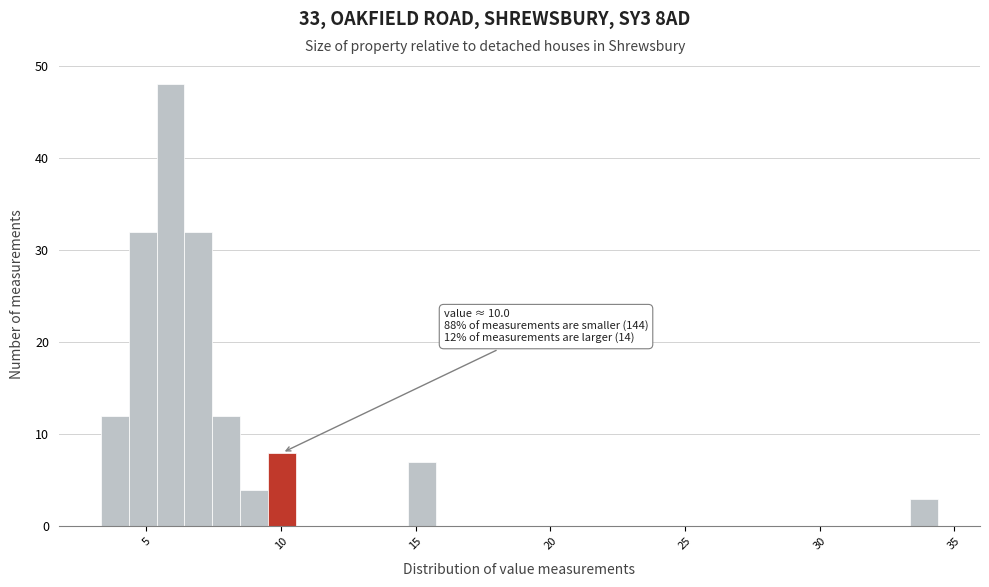

Around what value on the x-axis is the tallest bar? Give the approximate position of its centre, as read against the axis.

6.0